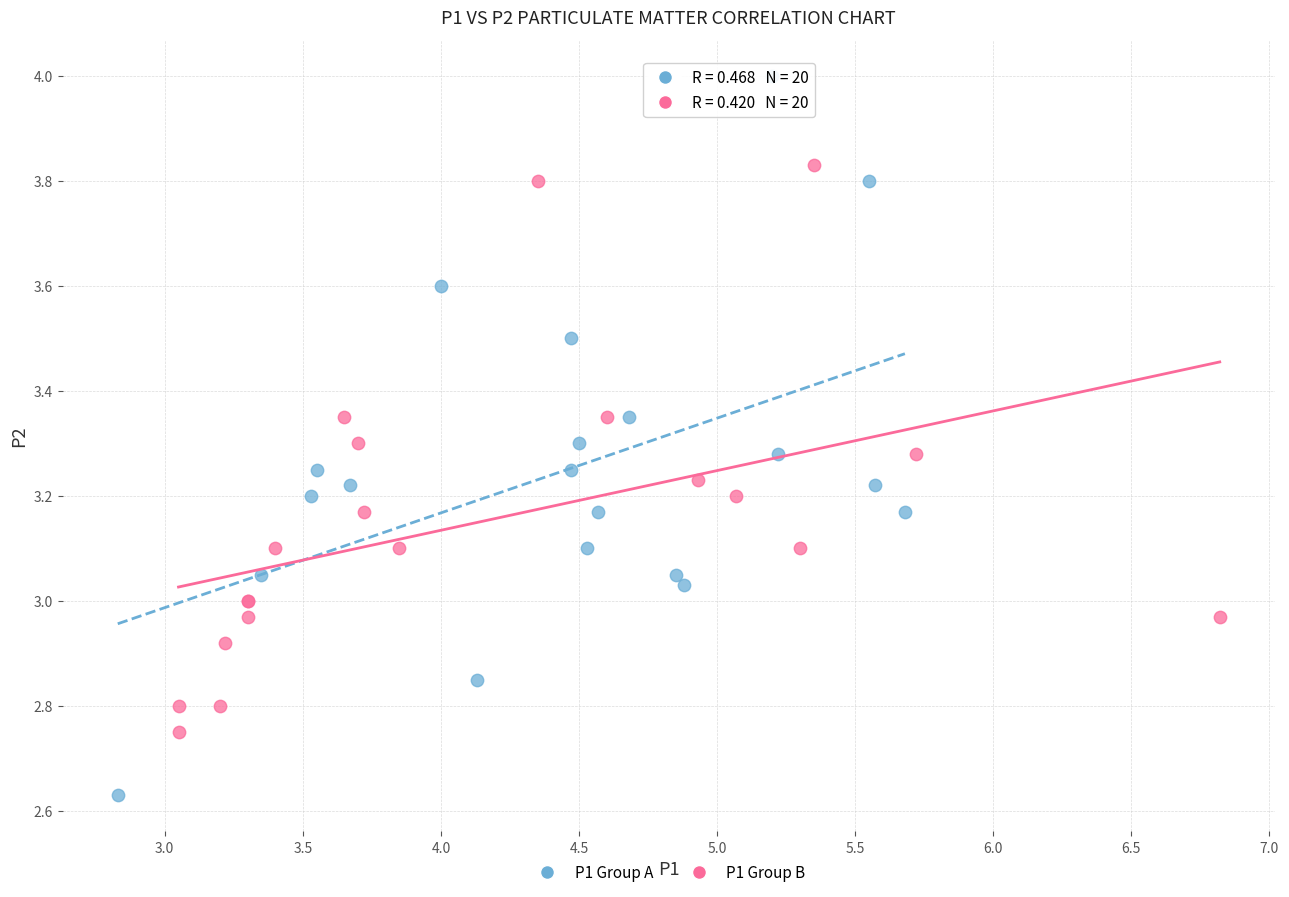

Which series contains the highest Y value?

P1 Group A